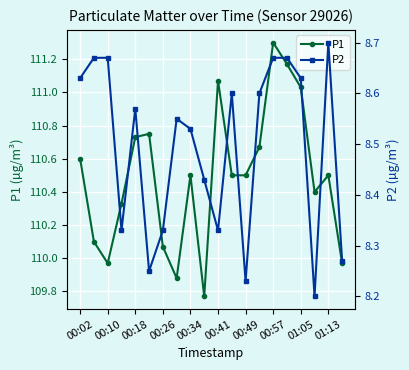

Where does the P1 series first go above 110?

00:02